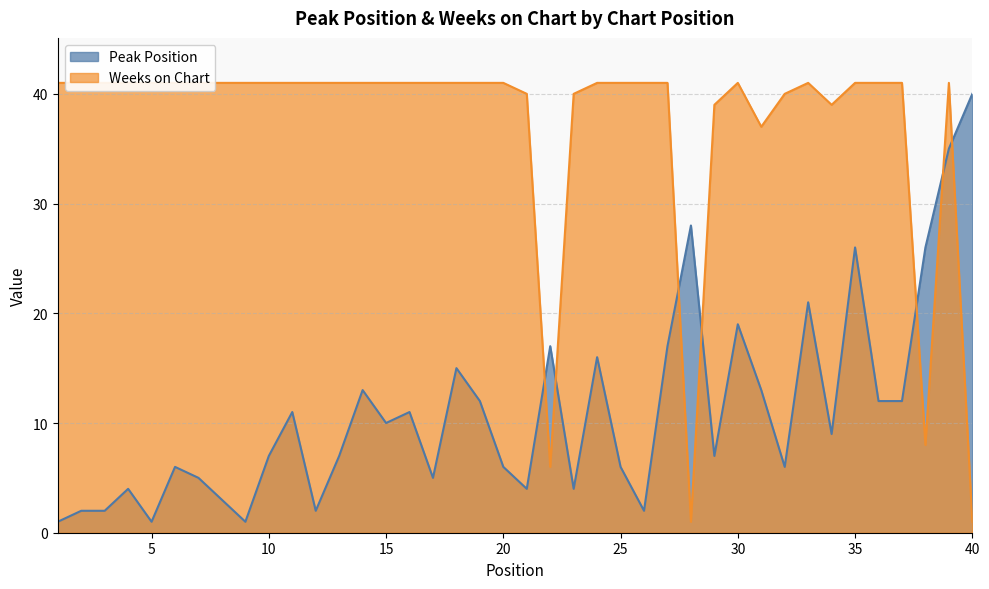

Reading left to right, transcribe all the data shown in this chart.

Peak Position: 1=1	2=2	3=2	4=4	5=1	6=6	7=5	8=3	9=1	10=7	11=11	12=2	13=7	14=13	15=10	16=11	17=5	18=15	19=12	20=6	21=4	22=17	23=4	24=16	25=6	26=2	27=17	28=28	29=7	30=19	31=13	32=6	33=21	34=9	35=26	36=12	37=12	38=26	39=35	40=40
Weeks on Chart: 1=41	2=41	3=41	4=41	5=41	6=41	7=41	8=41	9=41	10=41	11=41	12=41	13=41	14=41	15=41	16=41	17=41	18=41	19=41	20=41	21=40	22=6	23=40	24=41	25=41	26=41	27=41	28=1	29=39	30=41	31=37	32=40	33=41	34=39	35=41	36=41	37=41	38=8	39=41	40=1